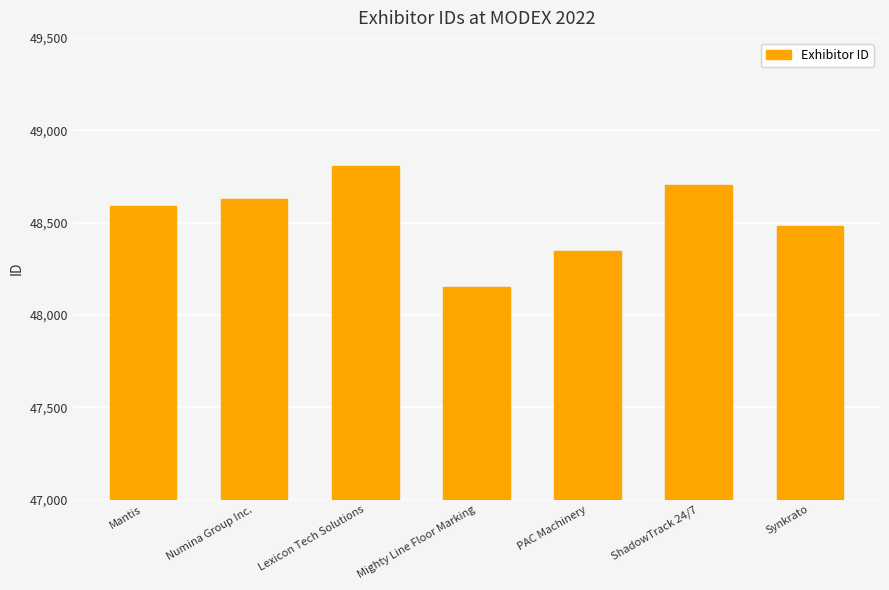

Reading left to right, extract all data points from this chart.

48589	48626	48808	48151	48348	48703	48482